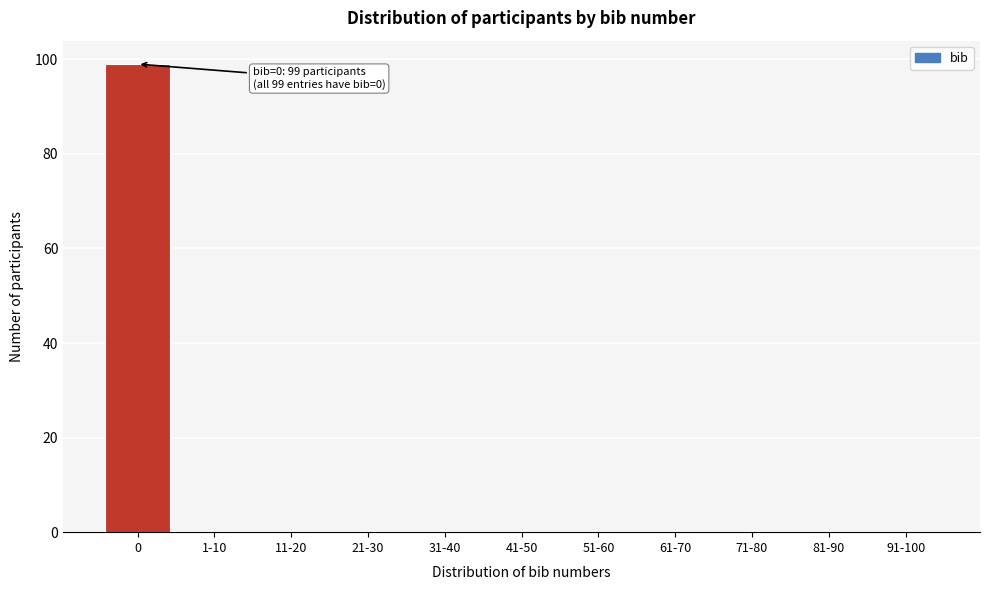

Reading left to right, what are all the values shown in this chart?

0=99	1-10=0	11-20=0	21-30=0	31-40=0	41-50=0	51-60=0	61-70=0	71-80=0	81-90=0	91-100=0